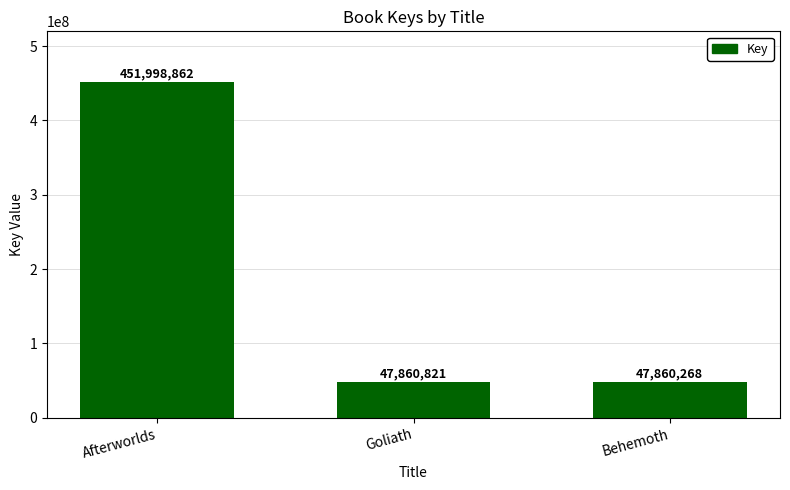

How many bars are there in total?

3